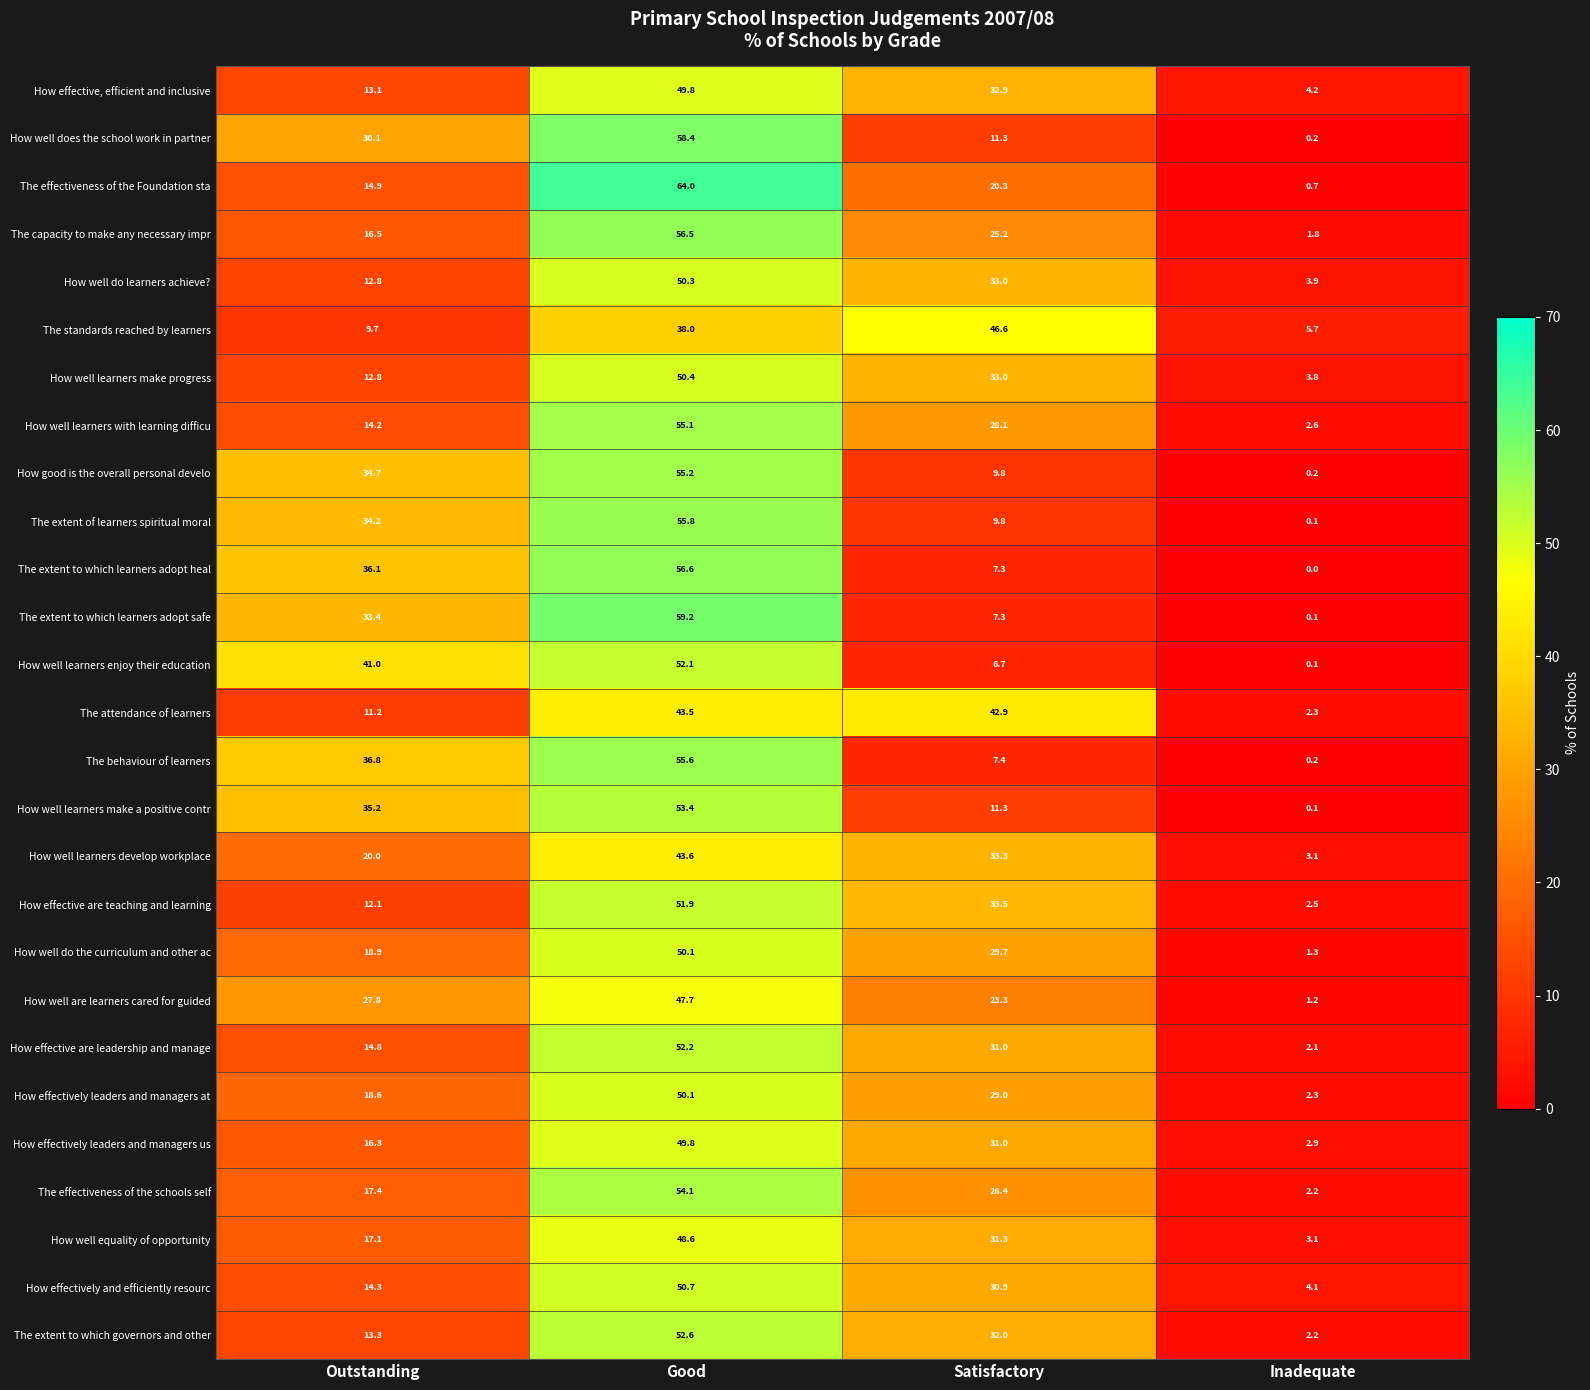

How many distinct data groups are displayed?

27